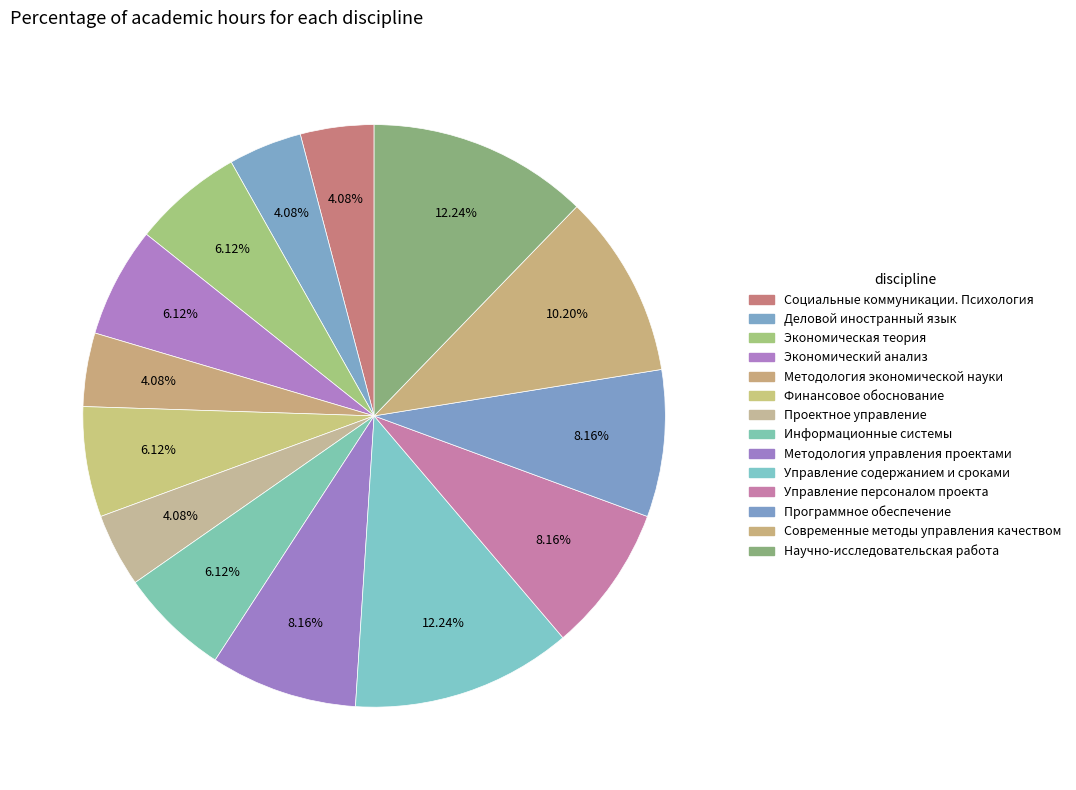

What percentage is the Научно-исследовательская работа slice, to the nearest percent?

12%